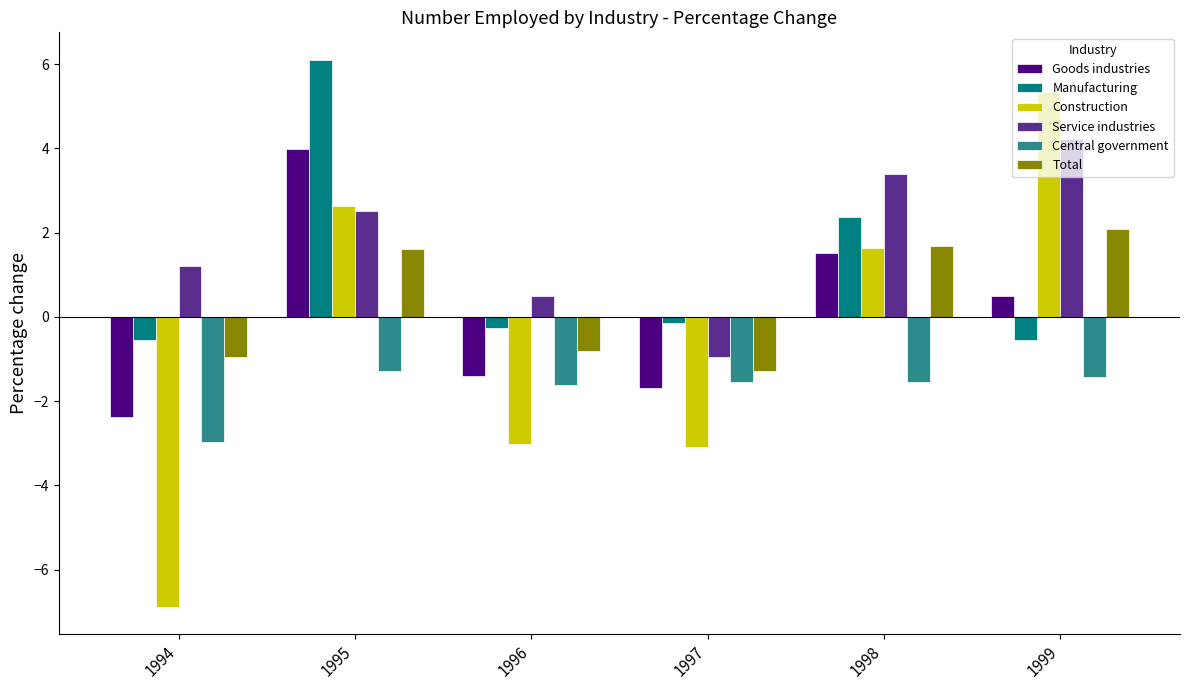

How many series are shown in this chart?

6